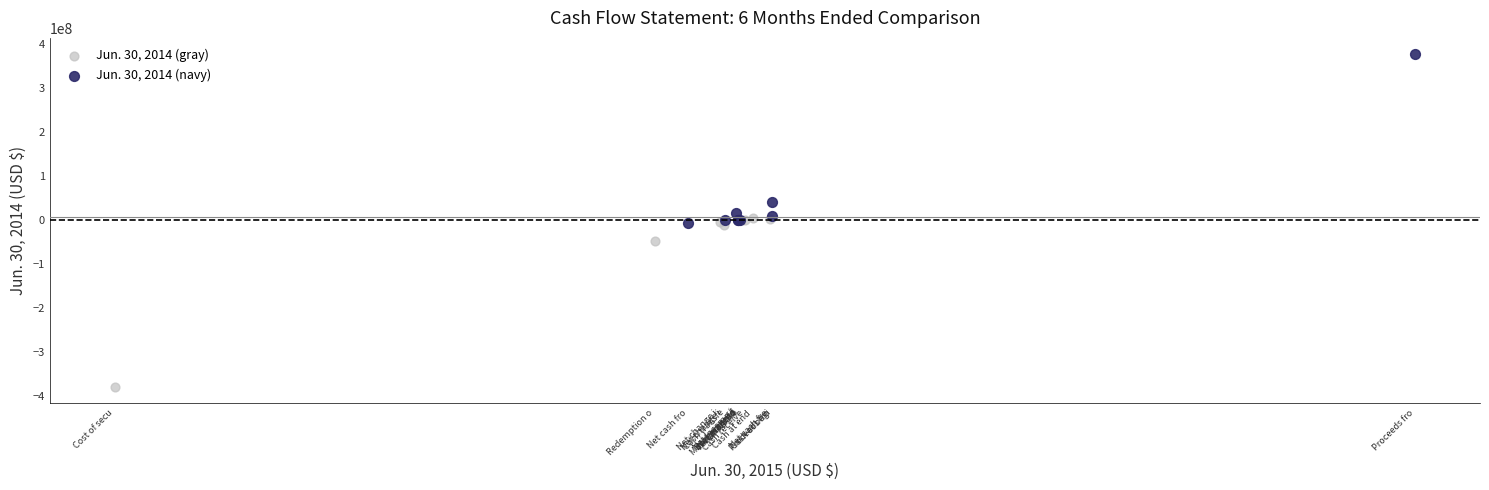

What are all the series names shown in the legend?

Jun. 30, 2014 (gray), Jun. 30, 2014 (navy)